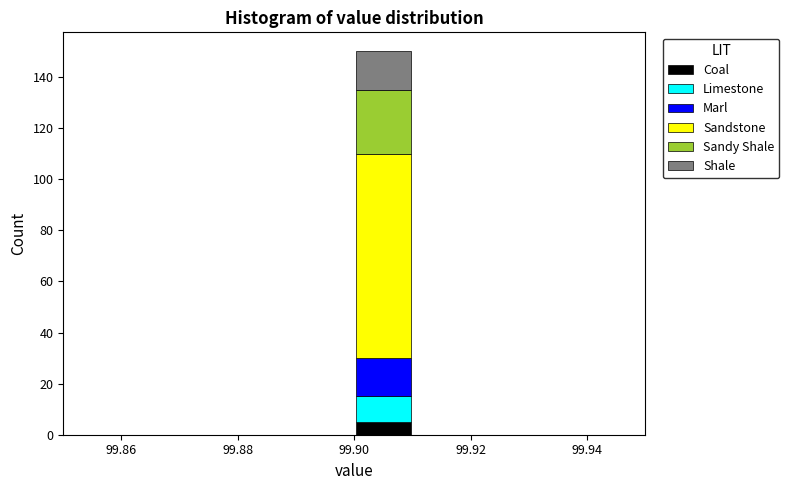

Reading left to right, transcribe this chart: for each stacked bar, give the range it covers on the x-axis and its total height. The values are not printed on the chart, so give them approximately, as read against the axis.

99.85 to 99.86: 0
99.86 to 99.87: 0
99.87 to 99.88: 0
99.88 to 99.89: 0
99.89 to 99.90: 0
99.90 to 99.91: 150
99.91 to 99.92: 0
99.92 to 99.93: 0
99.93 to 99.94: 0
99.94 to 99.95: 0